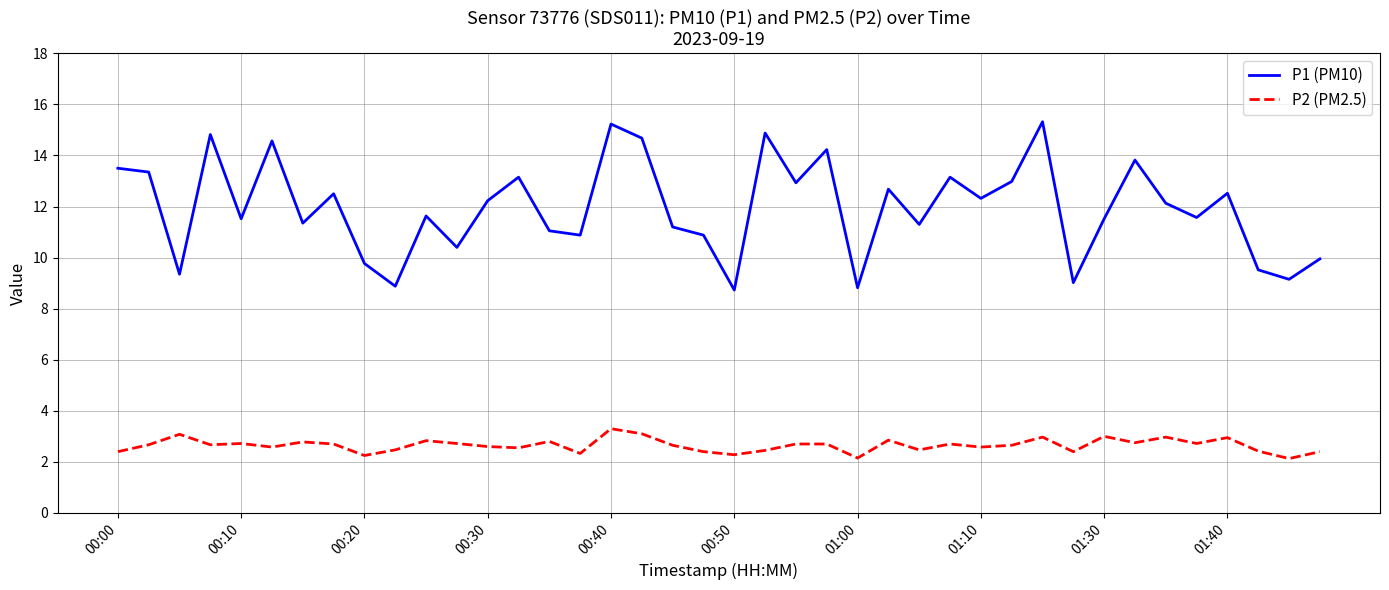

Rank the series by their average value, from highest to lowest.

P1 (PM10), P2 (PM2.5)